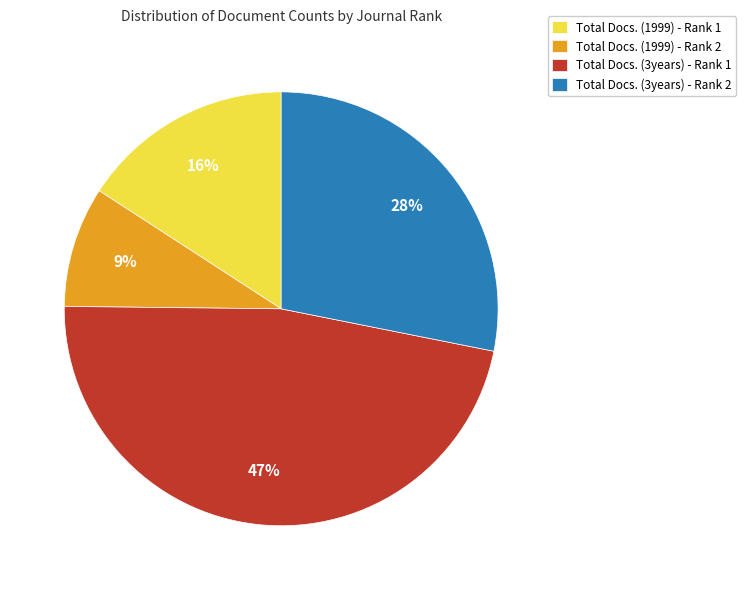

Is the sum of Total Docs. (1999) - Rank 1 and Total Docs. (3years) - Rank 1 greater than half?

Yes